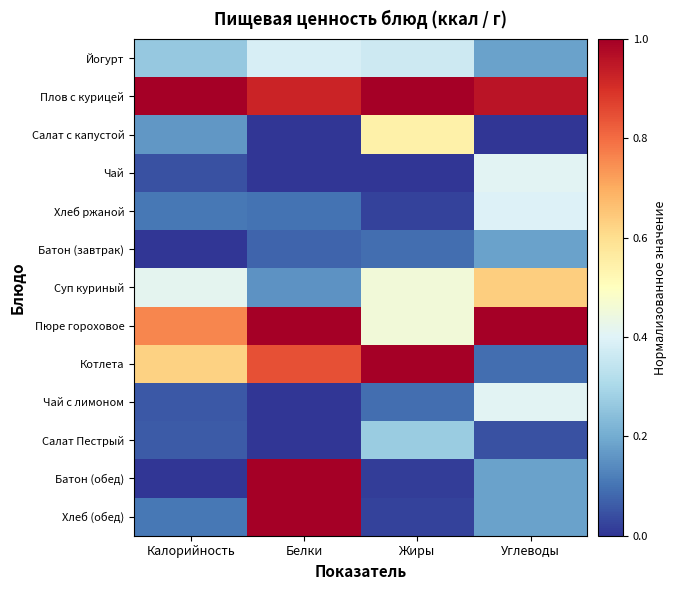

List the series in order of their peak value, highest first.

Плов с курицей, Пюре гороховое, Батон (обед), Хлеб (обед), Котлета, Суп куриный, Салат с капустой, Чай, Чай с лимоном, Хлеб ржаной, Йогурт, Салат Пестрый, Батон (завтрак)